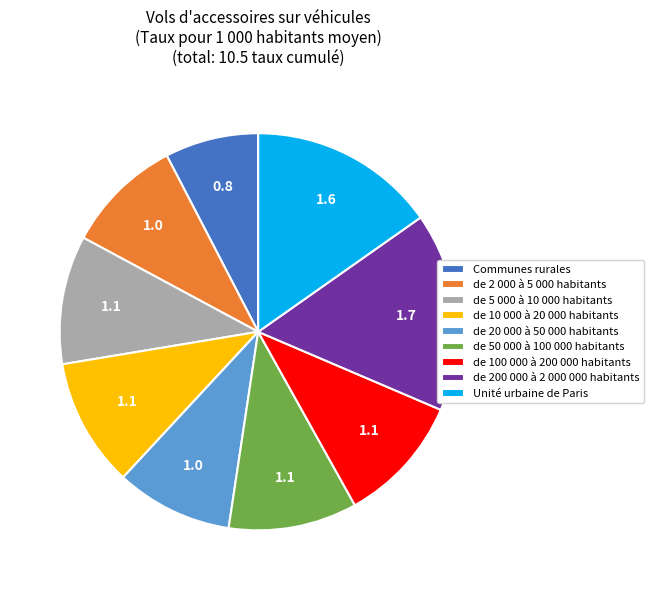

Which slice is the smallest?

Communes rurales